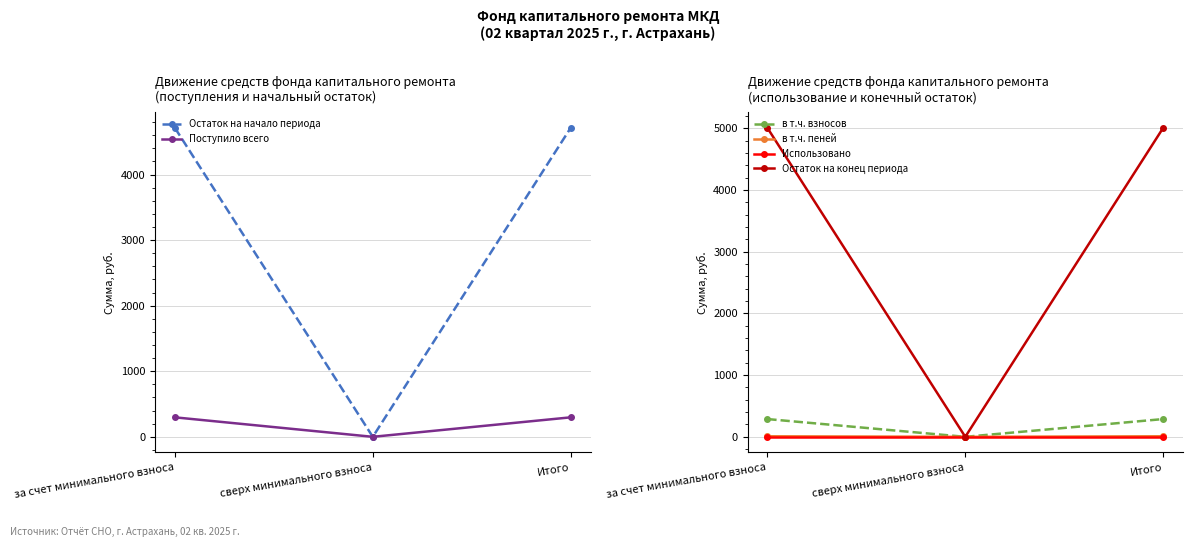

What are all the series names shown in the legend?

Остаток на начало периода, Поступило всего, в т.ч. взносов, в т.ч. пеней, Использовано, Остаток на конец периода